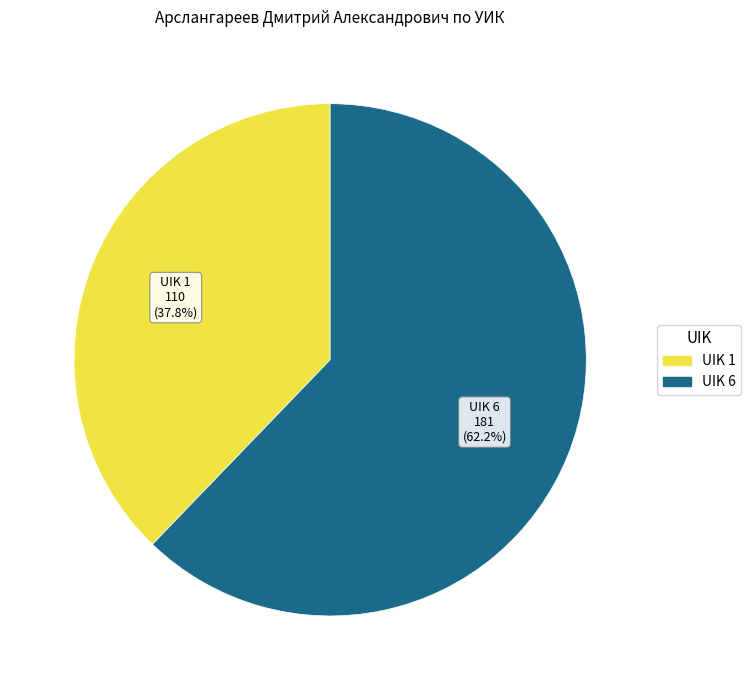

Which category has the biggest portion of the pie?

UIK 6